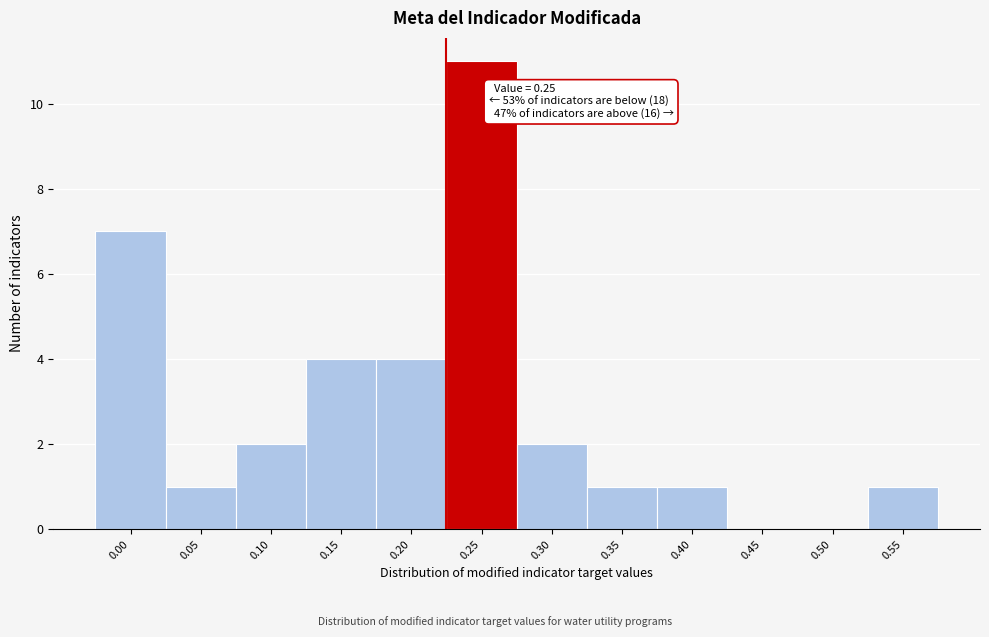

Reading left to right, what are all the values shown in this chart?

0.00=7	0.05=1	0.10=2	0.15=4	0.20=4	0.25=11	0.30=2	0.35=1	0.40=1	0.45=0	0.50=0	0.55=1